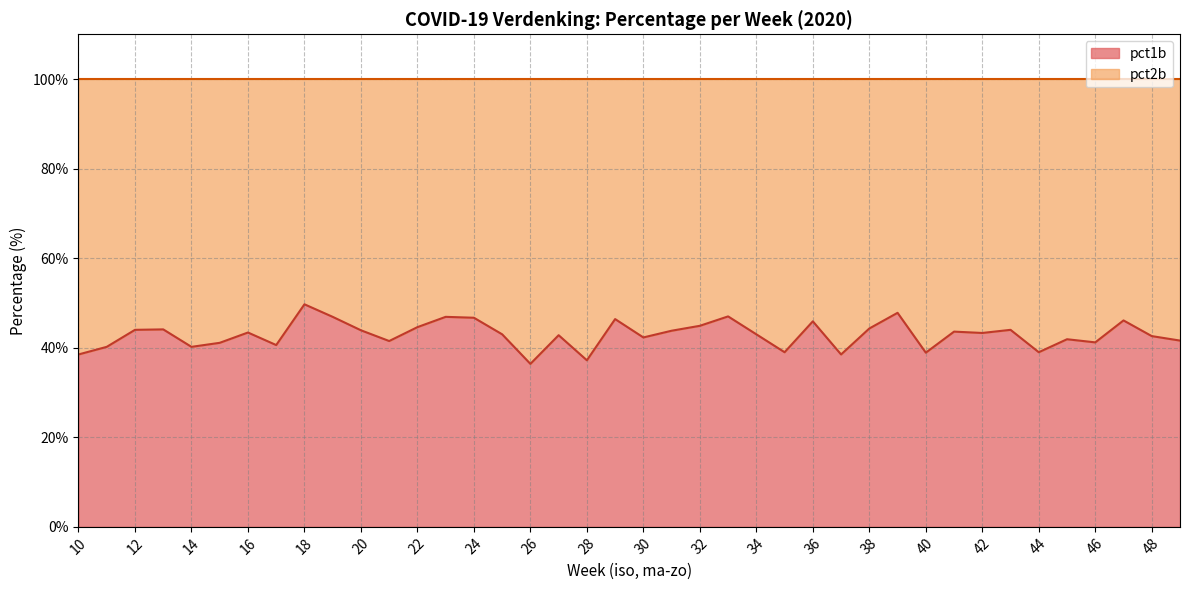

What is the minimum value for pct1b?

36.4